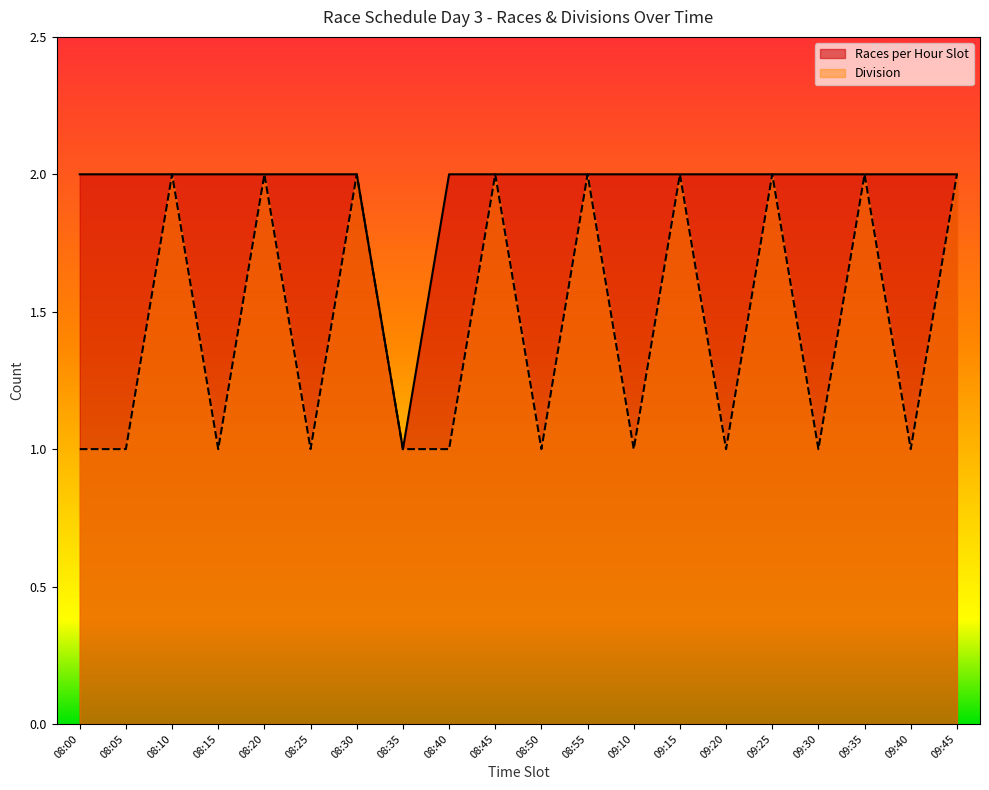

List the labels in order of Division value, smallest first.

08:00, 08:05, 08:15, 08:25, 08:35, 08:40, 08:50, 09:10, 09:20, 09:30, 09:40, 08:10, 08:20, 08:30, 08:45, 08:55, 09:15, 09:25, 09:35, 09:45